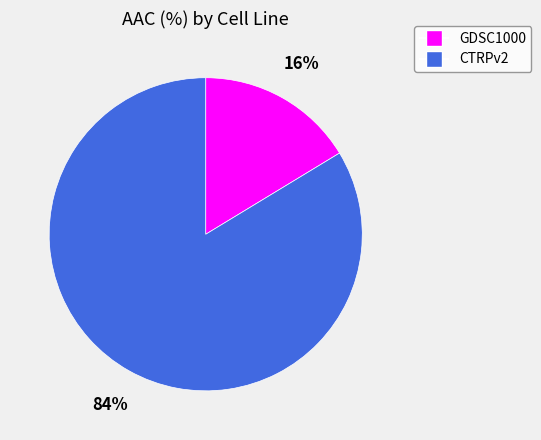

Count the number of slices in the pie.

2